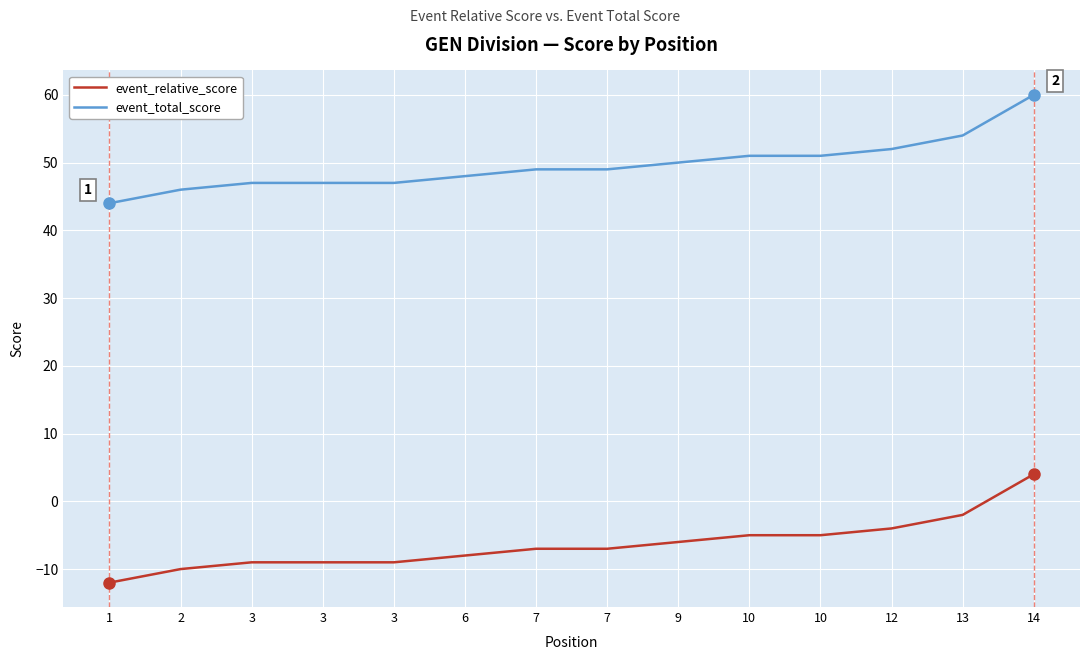

At which category is the sum across all series the highest?

14